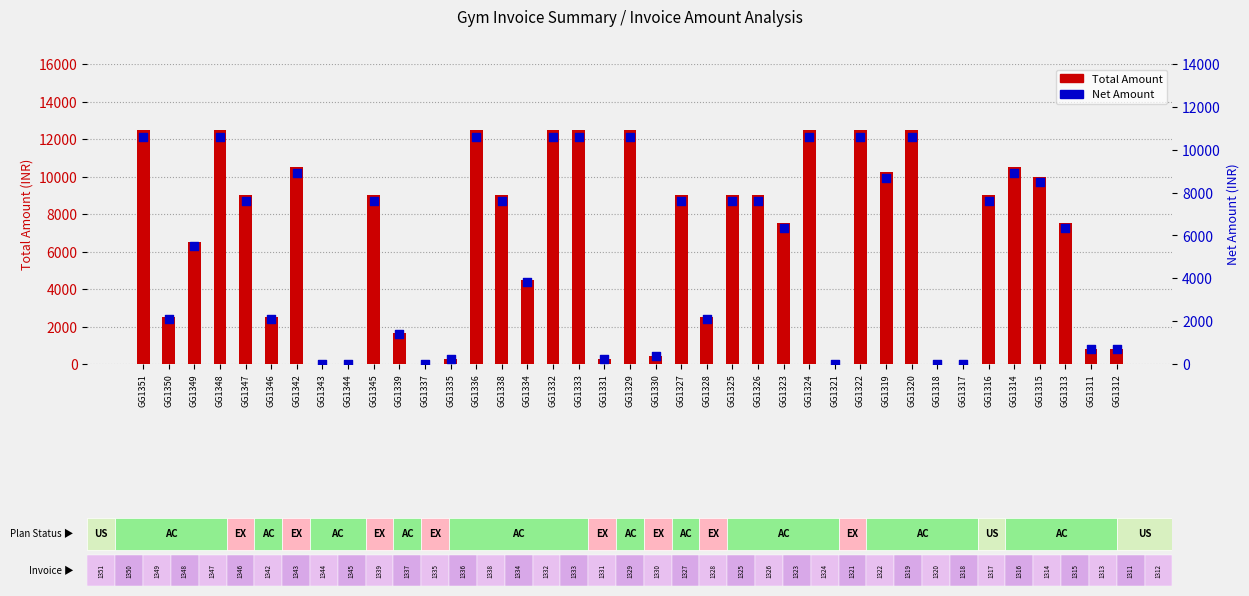

At how many categories does at least one series exceed 7059?

22